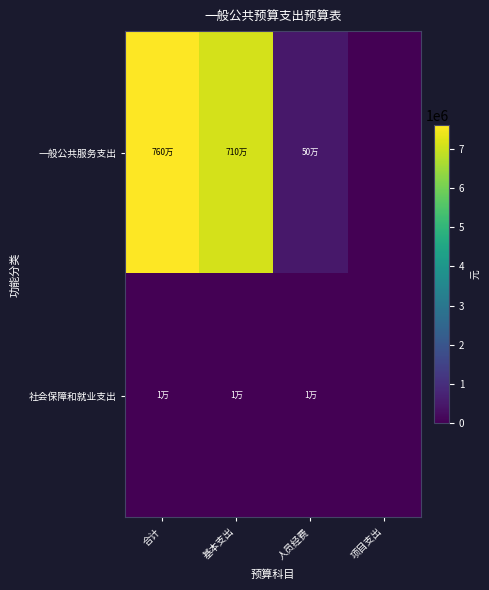

At which category is the sum across all series the highest?

合计